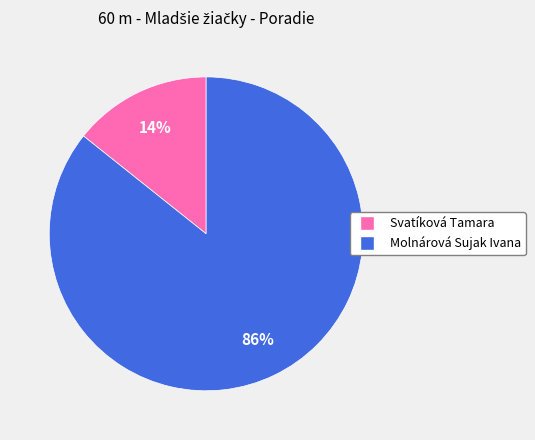

Which slice represents more than half of the pie?

Molnárová Sujak Ivana